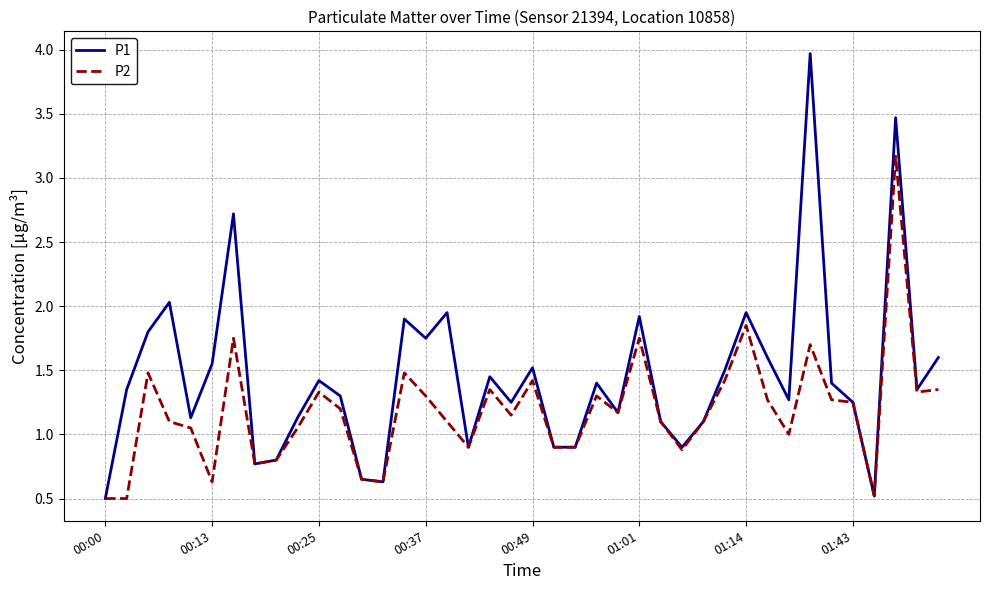

Rank the series by their maximum value, from highest to lowest.

P1, P2